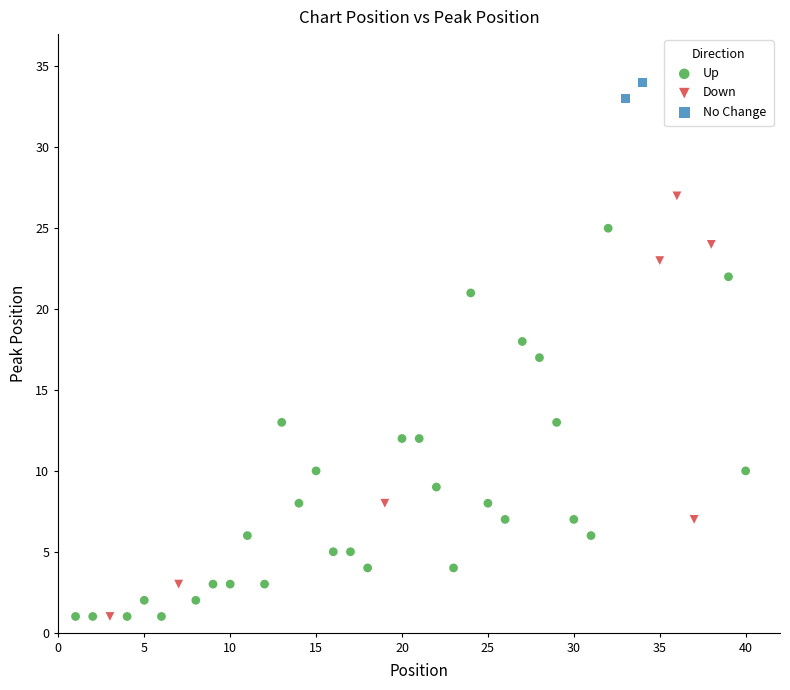

Which series has the widest spread of Y values?

Down